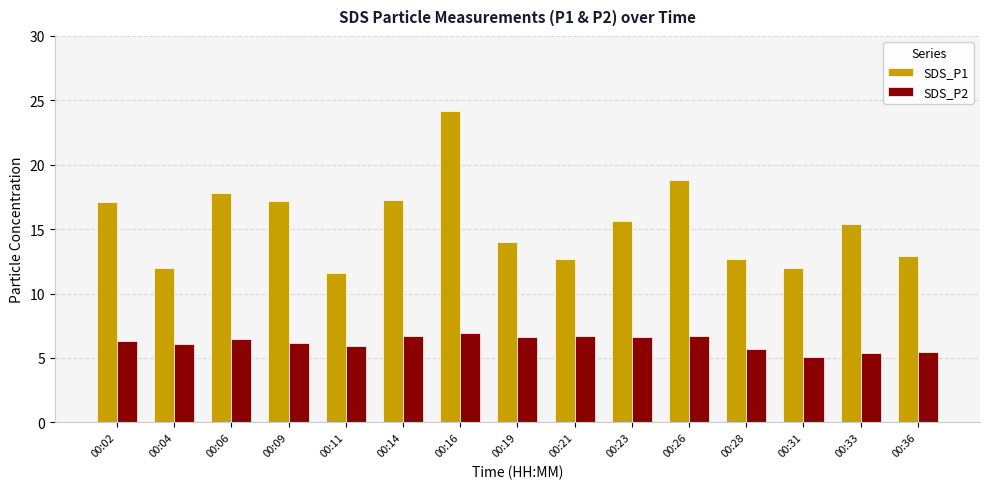

What is the minimum value for SDS_P1?

11.6